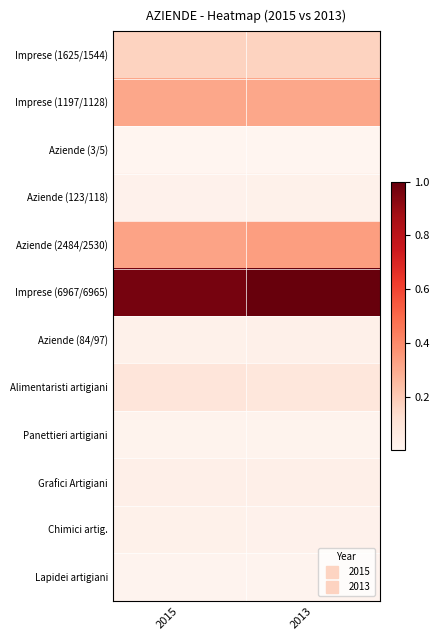

Reading left to right, transcribe all the data shown in this chart.

Imprese (1625/1544): 2015=0.2	2013=0.2
Imprese (1197/1128): 2015=0.3	2013=0.3
Aziende (3/5): 2015=0.0	2013=0.0
Aziende (123/118): 2015=0.0	2013=0.0
Aziende (2484/2530): 2015=0.3	2013=0.3
Imprese (6967/6965): 2015=1.0	2013=1.0
Aziende (84/97): 2015=0.0	2013=0.0
Alimentaristi artigiani: 2015=0.1	2013=0.1
Panettieri artigiani: 2015=0.0	2013=0.0
Grafici Artigiani: 2015=0.0	2013=0.0
Chimici artig.: 2015=0.0	2013=0.0
Lapidei artigiani: 2015=0.0	2013=0.0